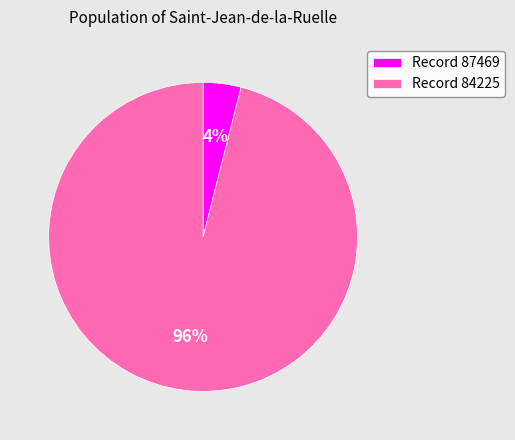

Which has a higher value, Record 84225 or Record 87469?

Record 84225